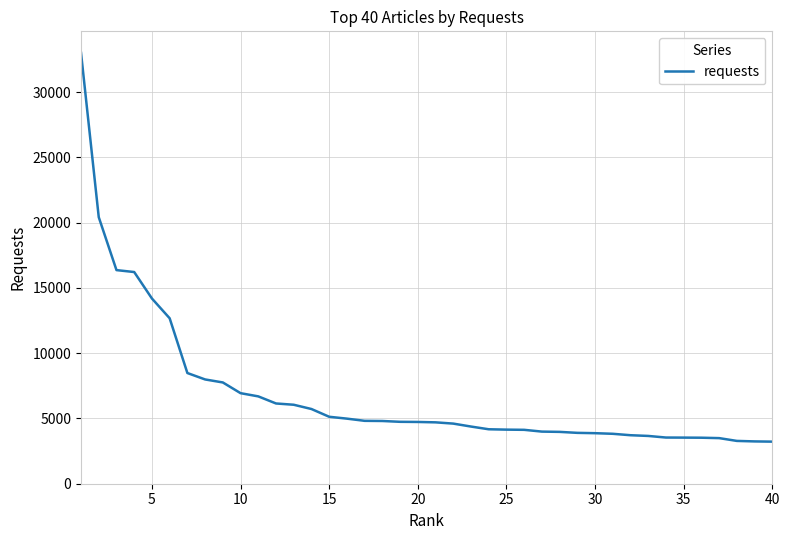

What is the minimum value shown in the chart?

3223